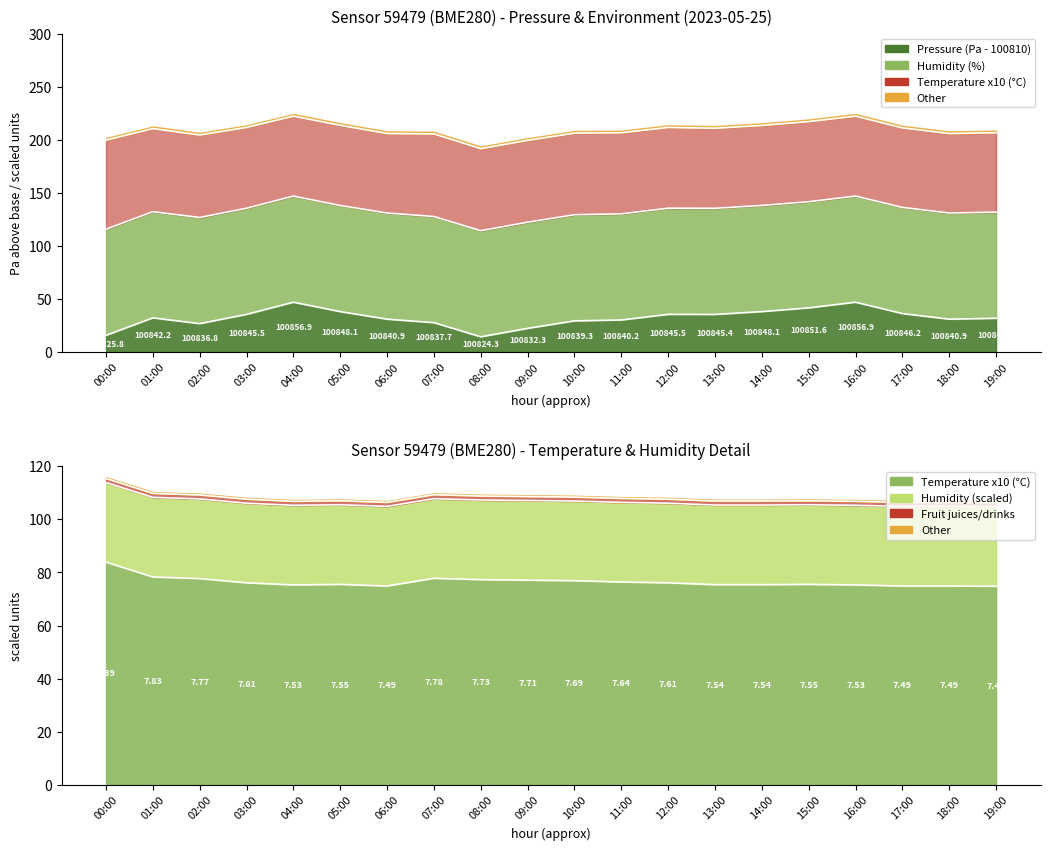

At which category does temperature reach its first local peak?

05:00